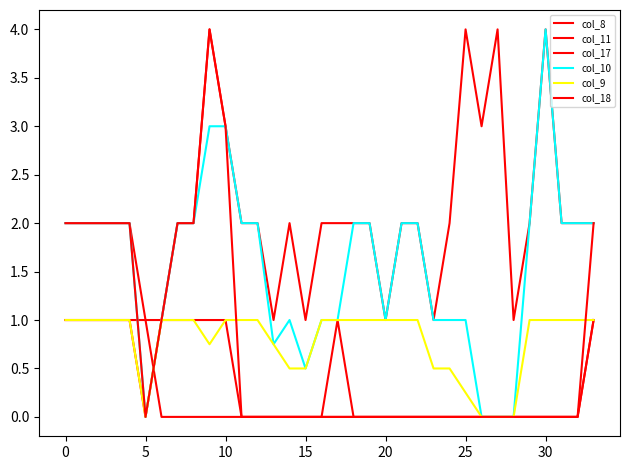

Is this an area chart (filled region under the line)?

No